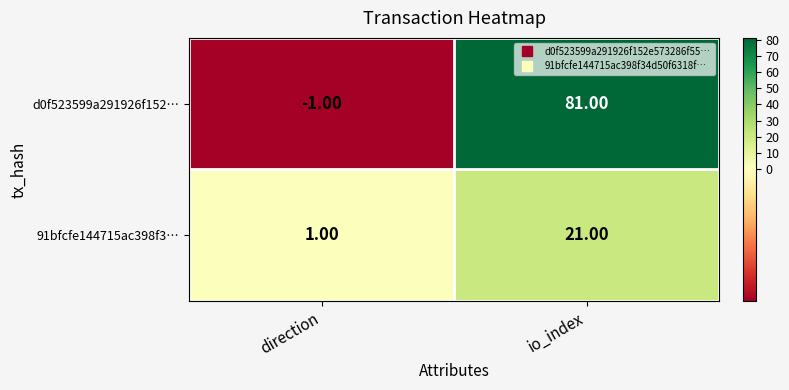

At which category does the chart reach its minimum across all series?

direction